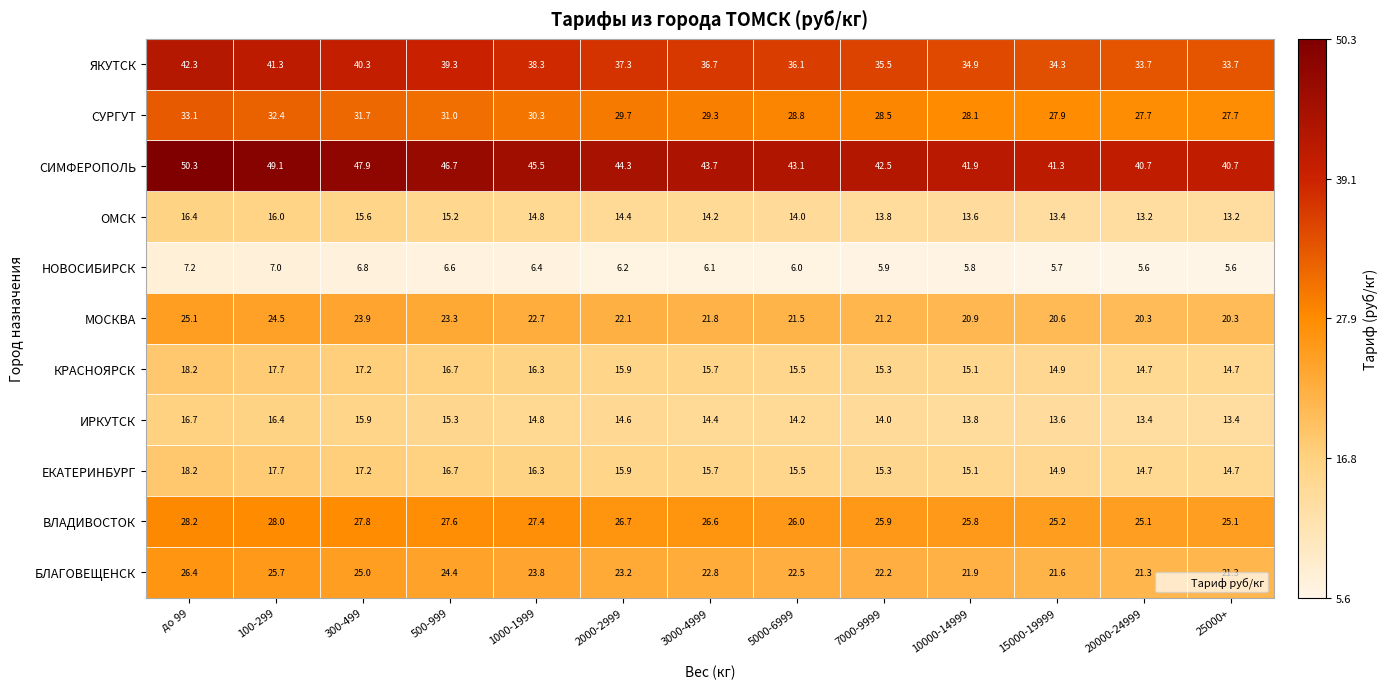

What is the minimum value shown in the chart?

5.6